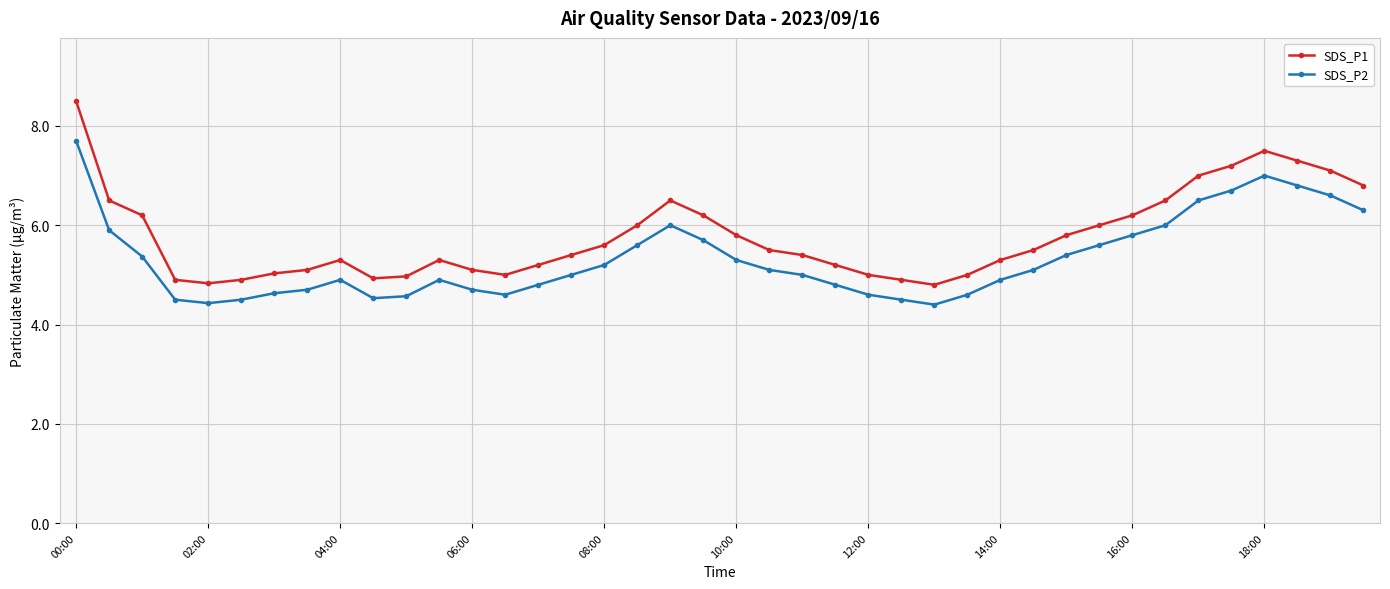

What is the value of the SDS_P2 point at the 26th from the left?

4.5